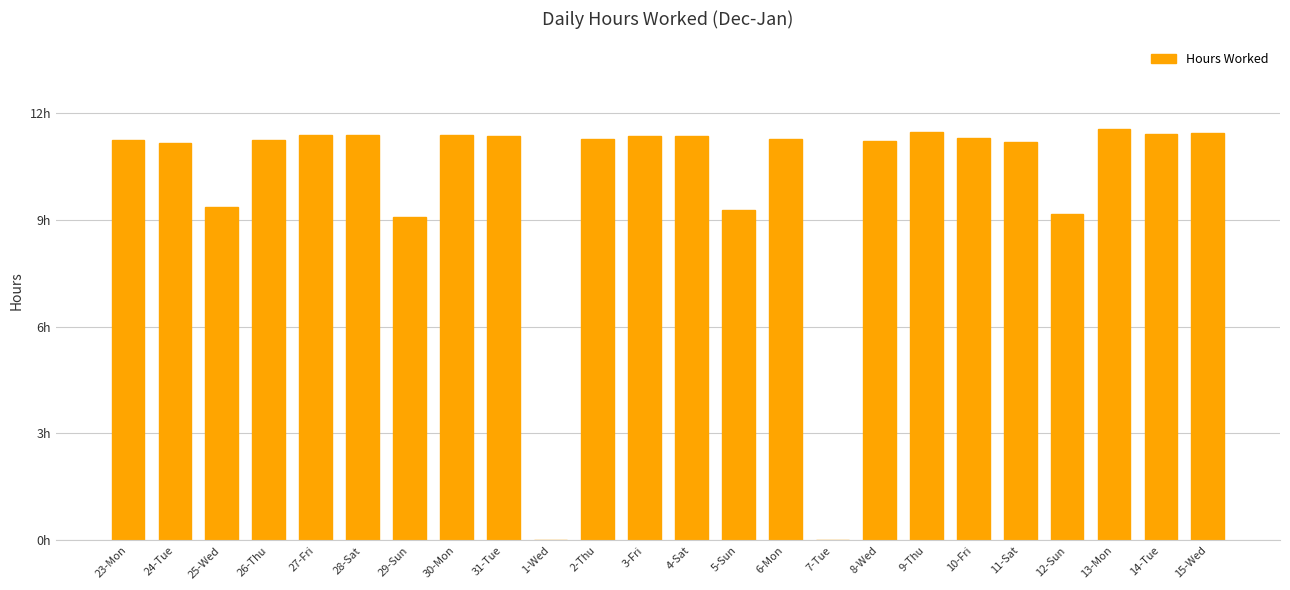

What is the difference between the values at 11-Sat and 1-Wed?

11.2